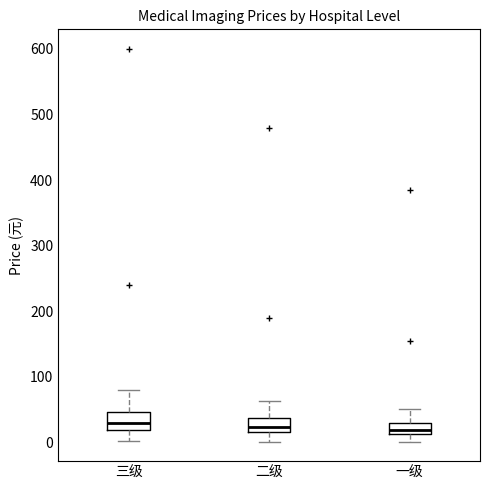

Reading left to right, transcribe this box plot: for each box, give where its median line is, the range the box spans, and where its two whiskers end, as read against the y-axis. The values are not printed on the chart, so give them approximately, as read against the axis.

三级: median 30, box 20 to 50, whiskers 0 to 80
二级: median 20 (inside the box), box 20 to 40, whiskers 0 to 60
一级: median 20, box 10 to 30, whiskers 0 to 50